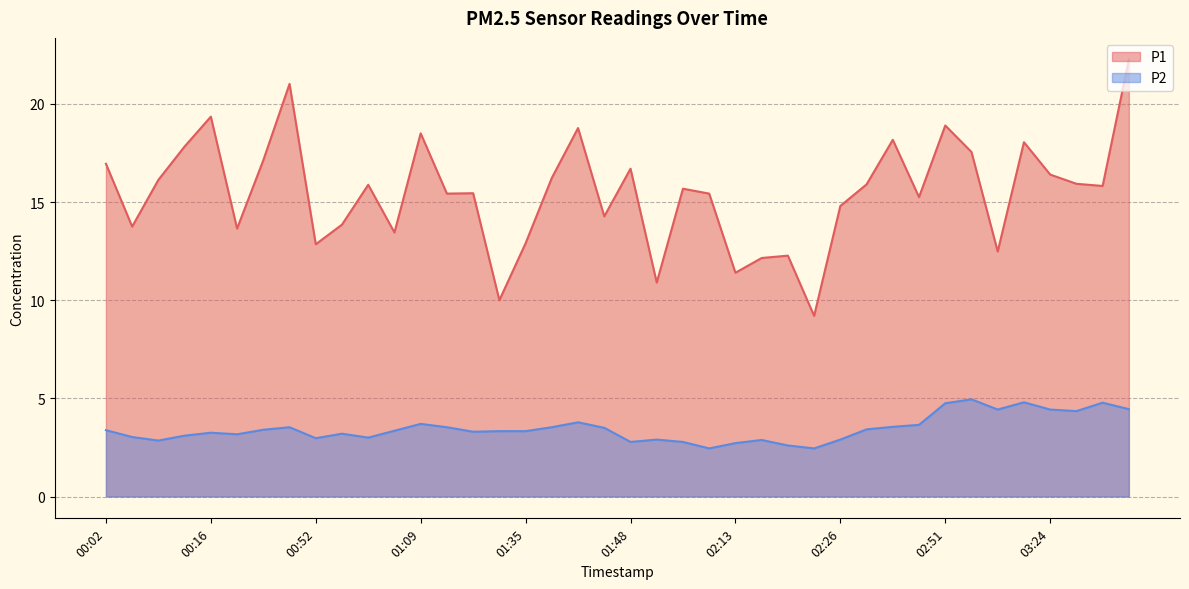

The value of P2 at 01:06 is 5.6. True or false?

False